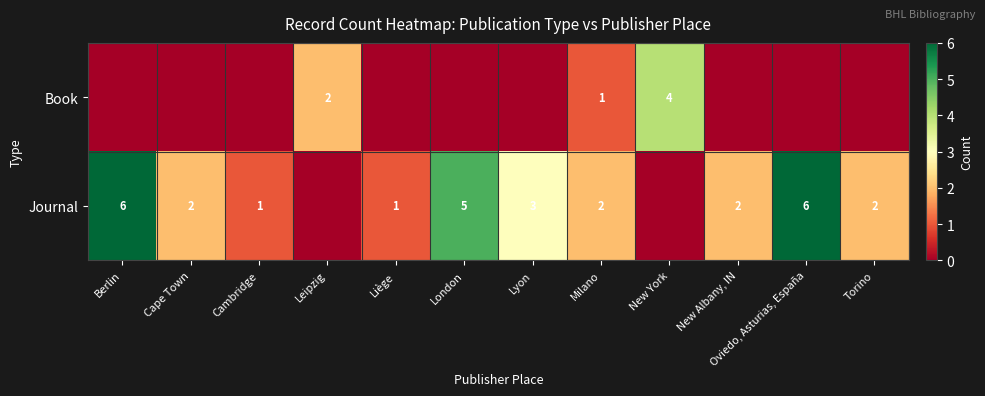

Is it true that Journal equals 1 at Torino?

False